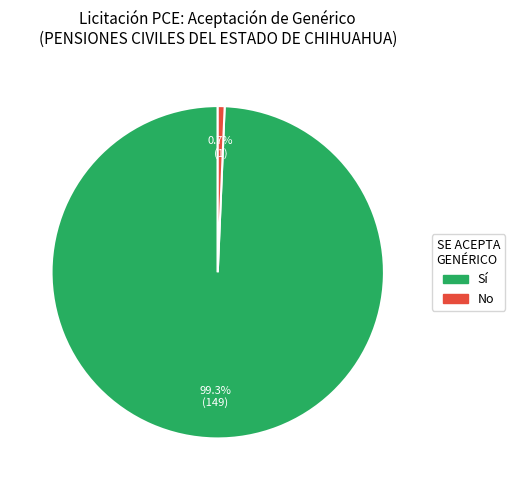

To the nearest percent, what percentage of the pie is No?

1%